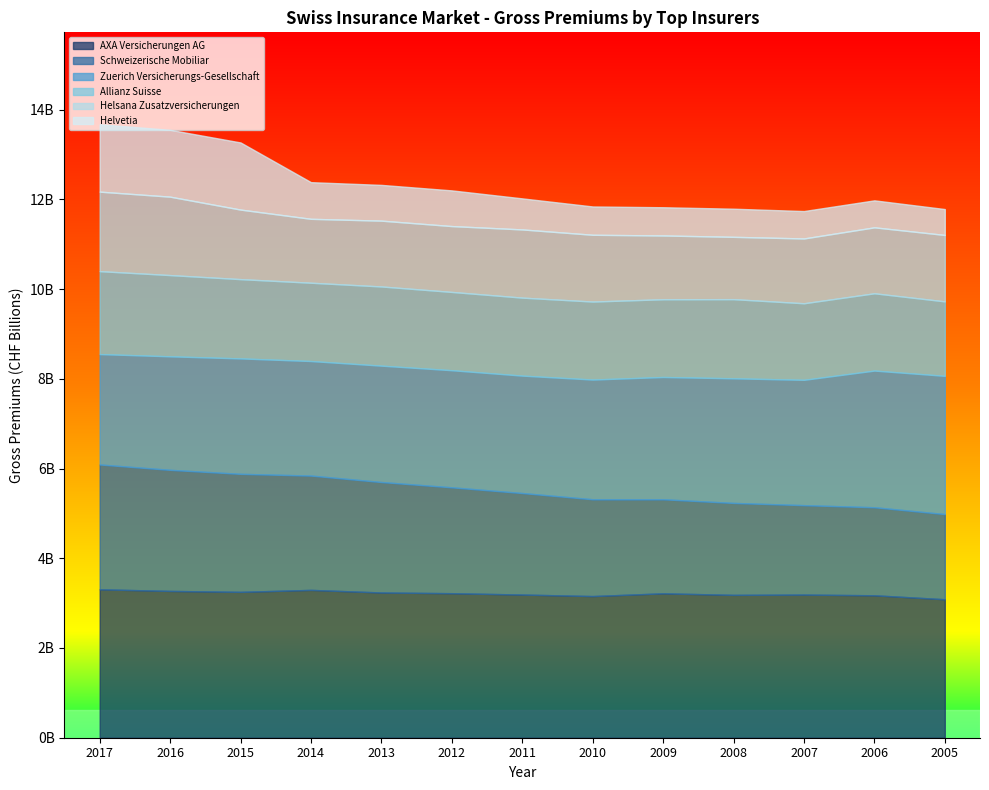

How many lines are shown in the chart?

6